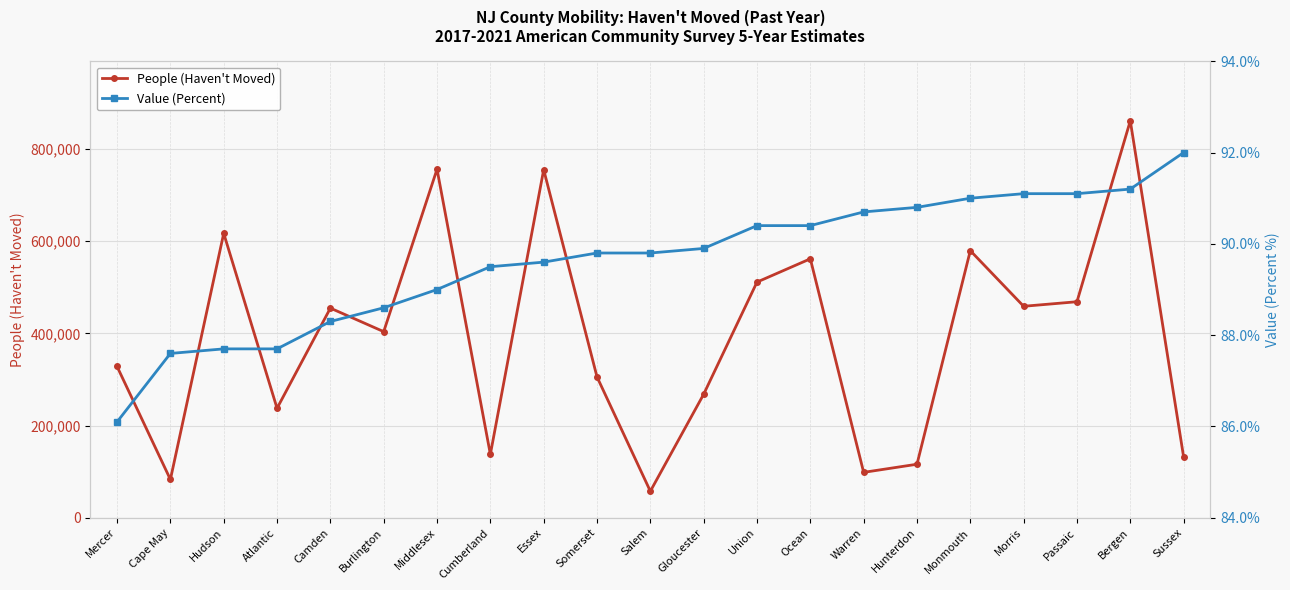

The People (Haven't Moved) series shows 511442.0 at Union. True or false?

True